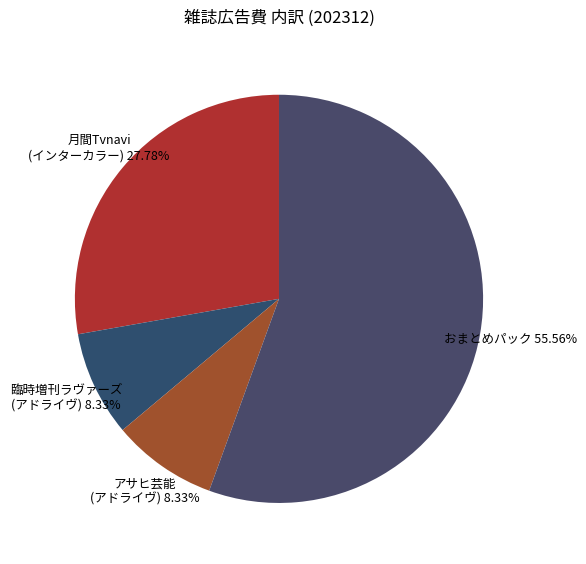

Between 臨時増刊ラヴァーズ (アドライヴ) and 月間Tvnavi (インターカラー), which is larger?

月間Tvnavi (インターカラー)